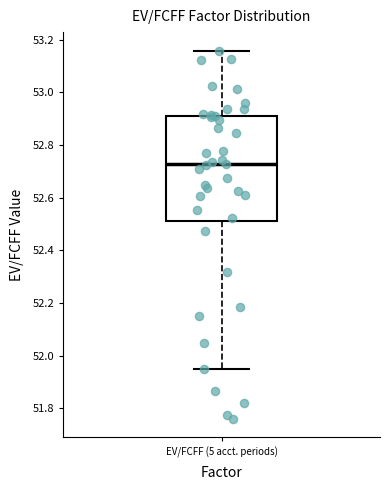

Transcribe this box plot: give where the median line is, the range the box spans, and where the two whiskers end, as read against the y-axis. The values are not printed on the chart, so give them approximately, as read against the axis.

median 52.72, box 52.52 to 52.92, whiskers 51.94 to 53.16